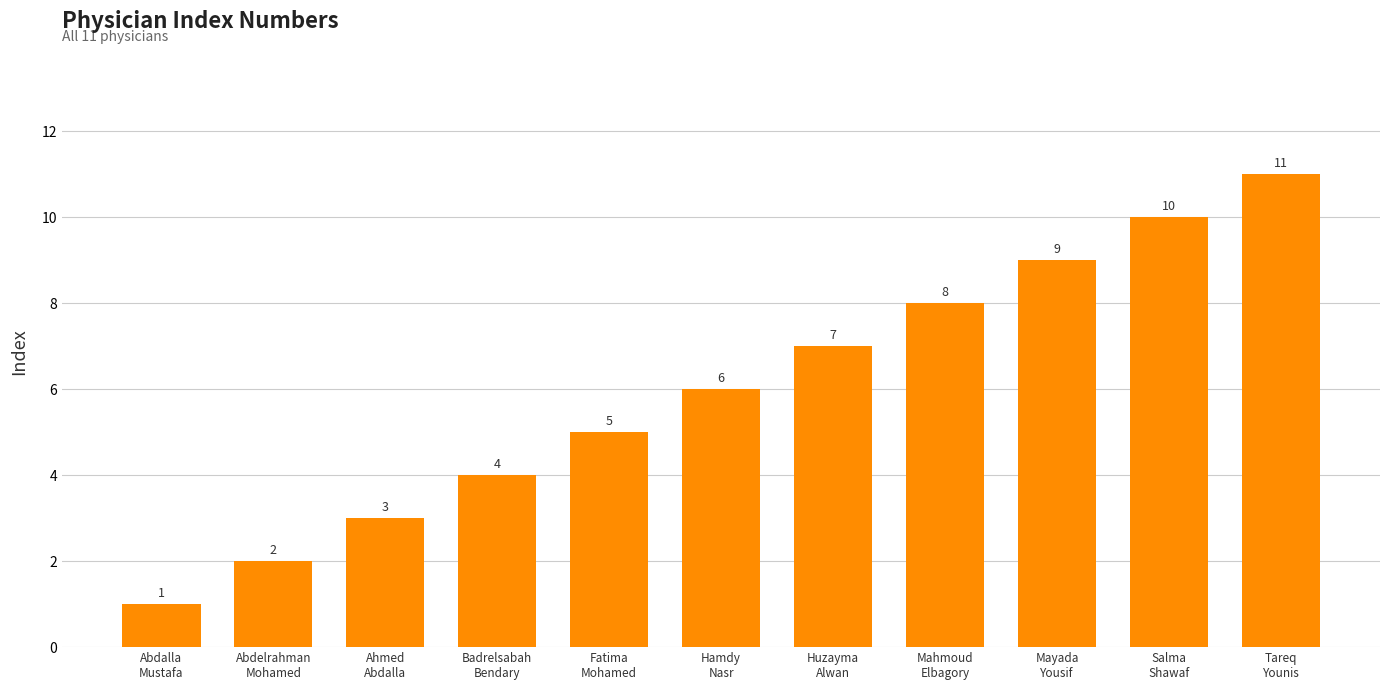

What is the difference between the maximum and minimum values?

10